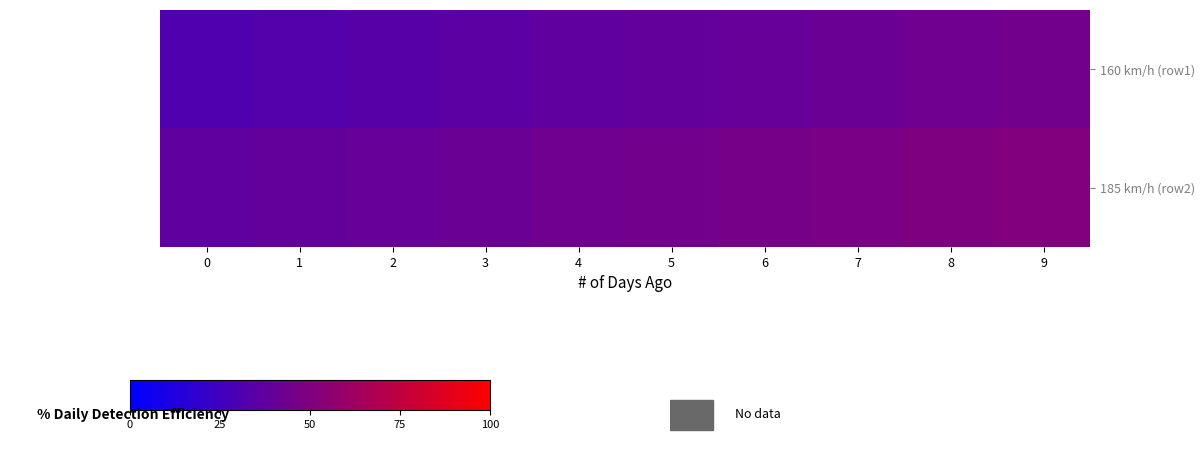

What is the difference between the highest and lowest values at 8?

6.0